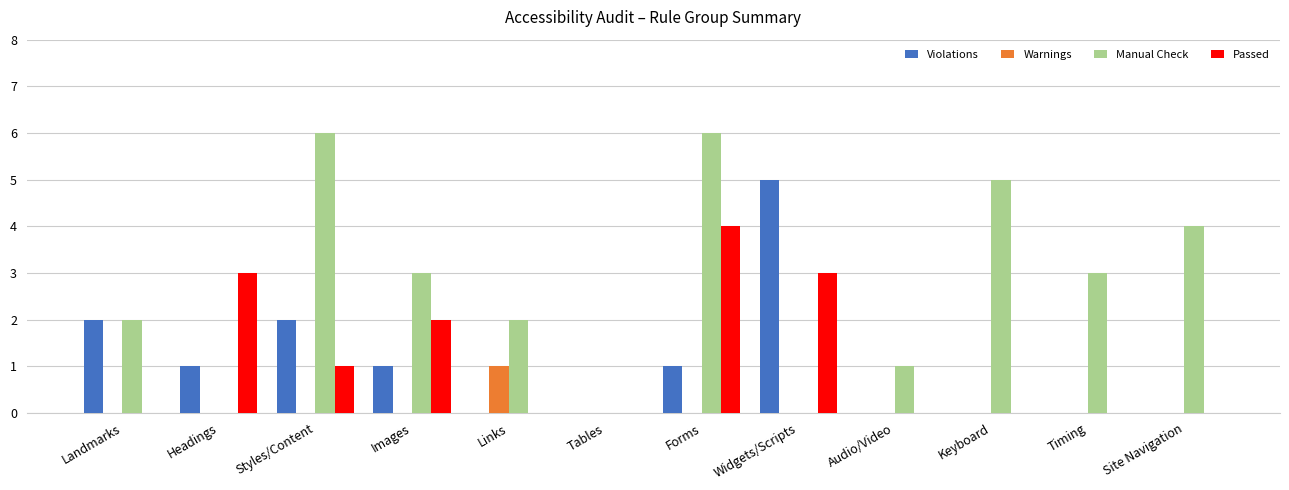

What is the highest value of the Passed series?

4